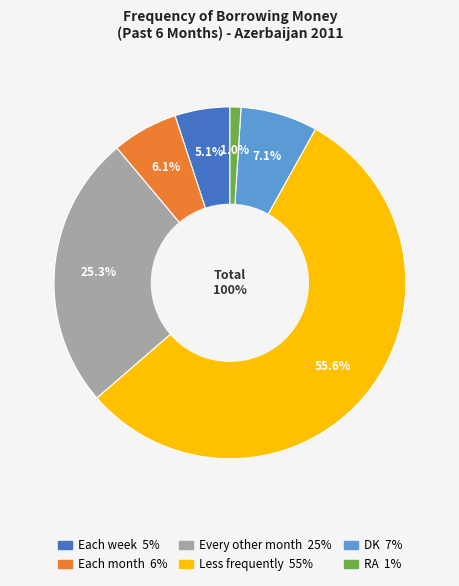

To the nearest percent, what is the average slice percentage?

17%